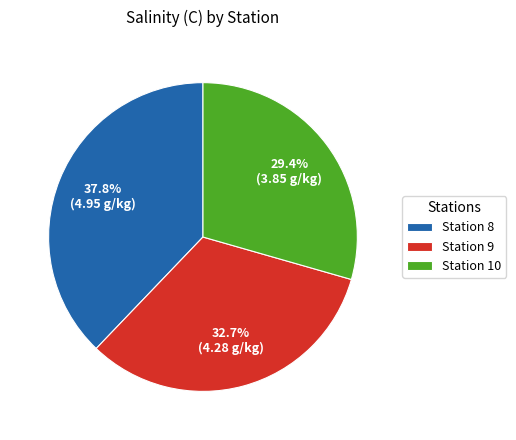

What is the ratio of the value at Station 9 to the value at Station 10?

1.1